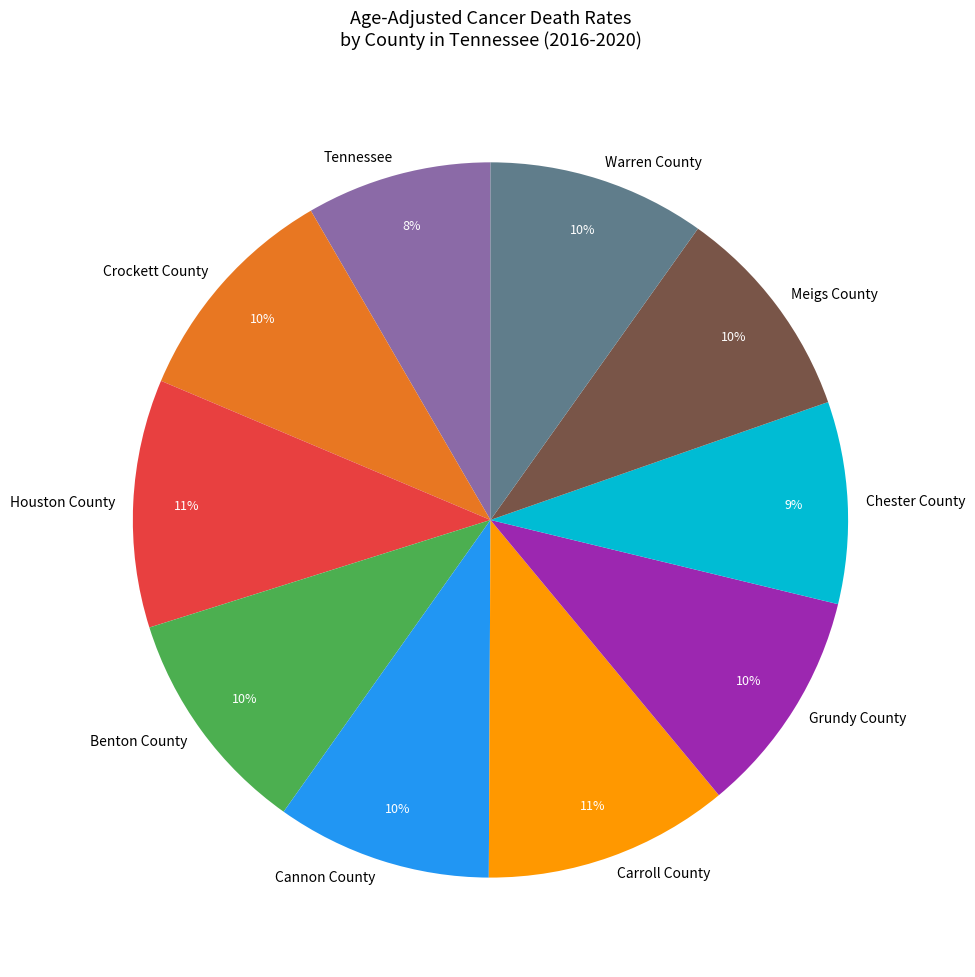

To the nearest percent, what is the difference between the Grundy County and Chester County slice percentages?

1%